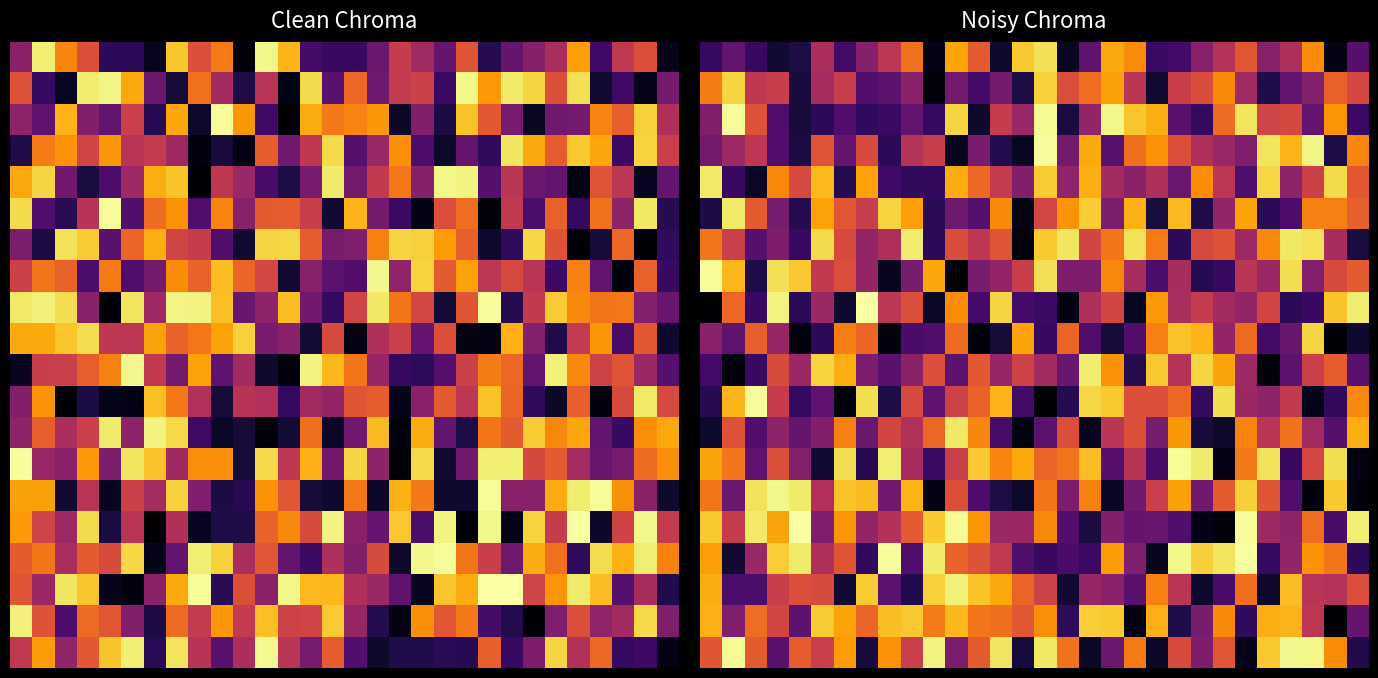

How many categories are shown in the chart?

30